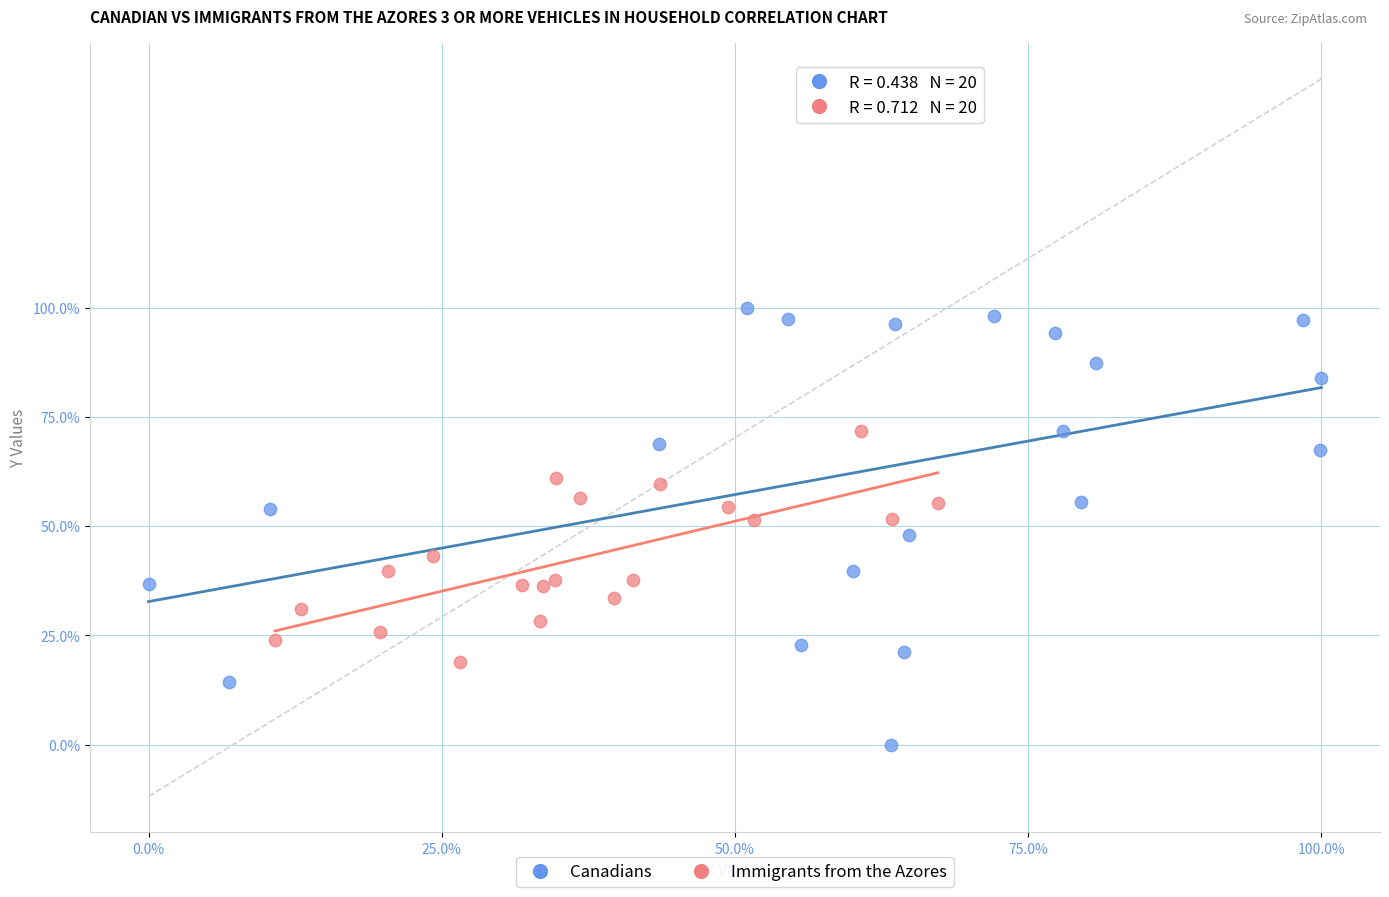

Which series reaches the minimum Y coordinate?

Canadians